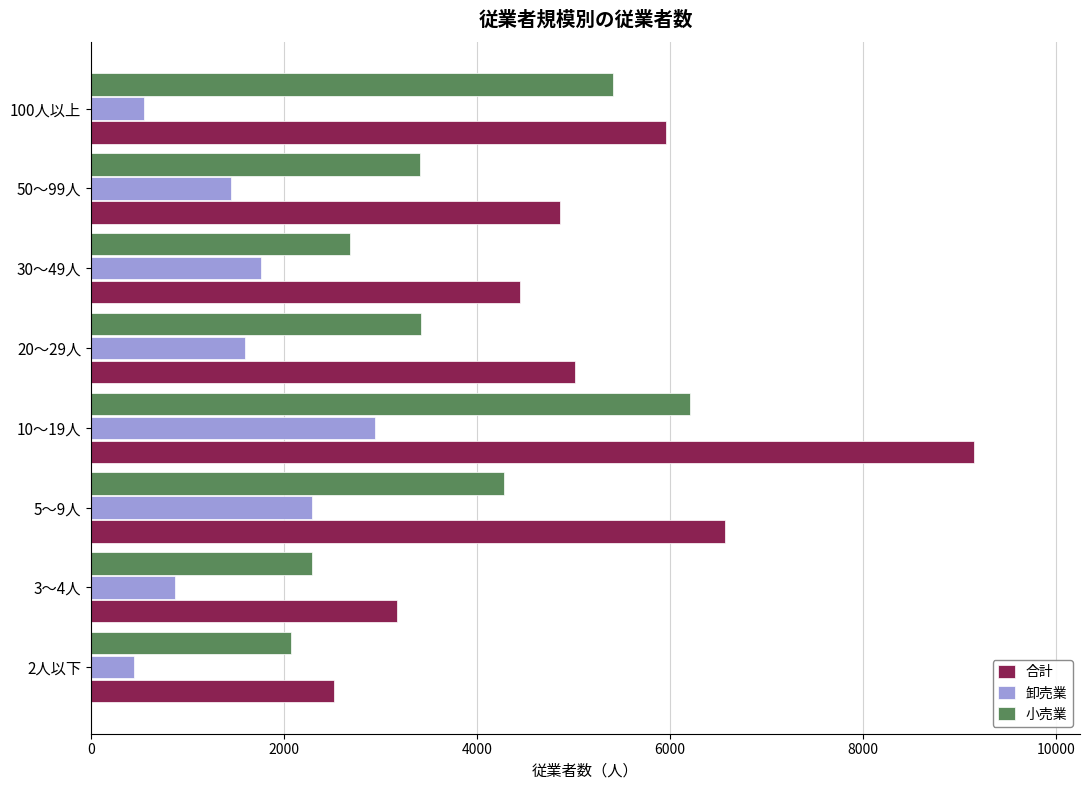

What is the difference between the highest and lowest values at 20～29人?

3422